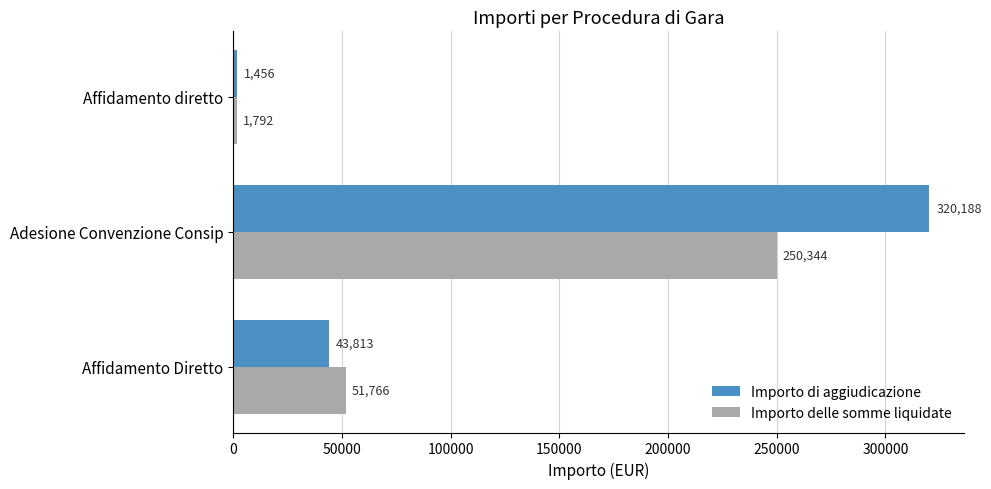

True or false: Importo delle somme liquidate has a value of 51765.9 at Affidamento Diretto.

True